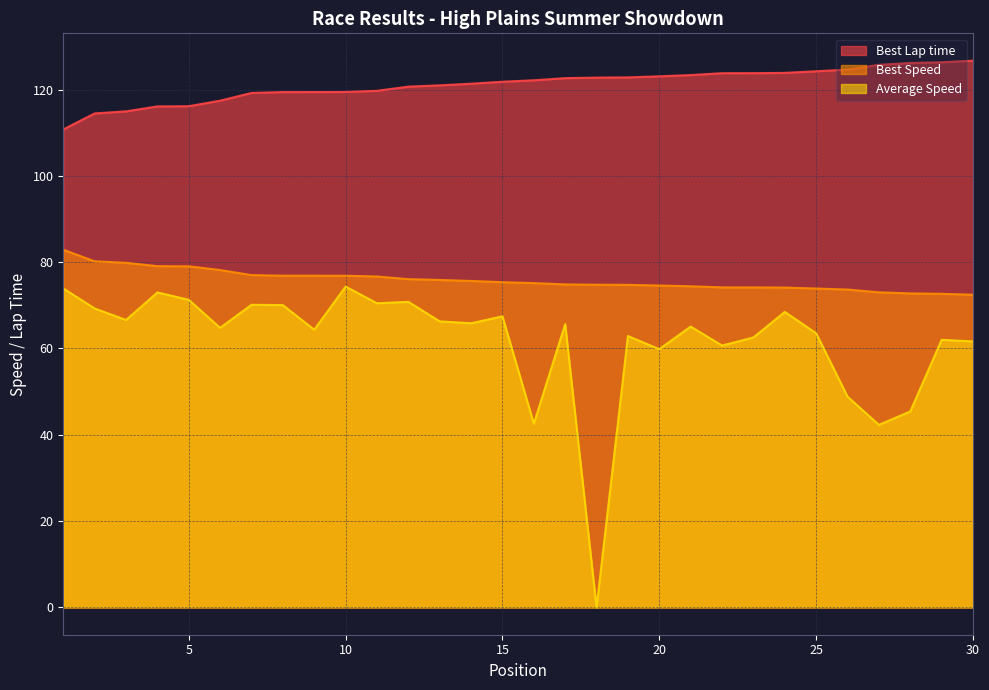

Reading left to right, list all the values displayed in this chart.

Best Lap time: 110.8	114.5	115.0	116.1	116.1	117.4	119.2	119.4	119.4	119.4	119.7	120.7	121.0	121.4	121.8	122.1	122.6	122.8	122.8	123.1	123.4	123.8	123.8	123.9	124.2	124.6	125.7	126.2	126.3	126.7
Best Speed: 82.9	80.2	79.9	79.1	79.0	78.2	77.0	76.9	76.9	76.9	76.7	76.1	75.9	75.6	75.4	75.2	74.8	74.8	74.7	74.6	74.4	74.2	74.2	74.1	73.9	73.7	73.0	72.8	72.7	72.5
Average Speed: 73.9	69.3	66.6	73.0	71.3	64.8	70.1	70.0	64.3	74.3	70.5	70.8	66.3	65.8	67.5	42.6	65.6	0.0	62.9	59.8	65.1	60.7	62.6	68.5	63.5	48.9	42.3	45.4	62.0	61.6